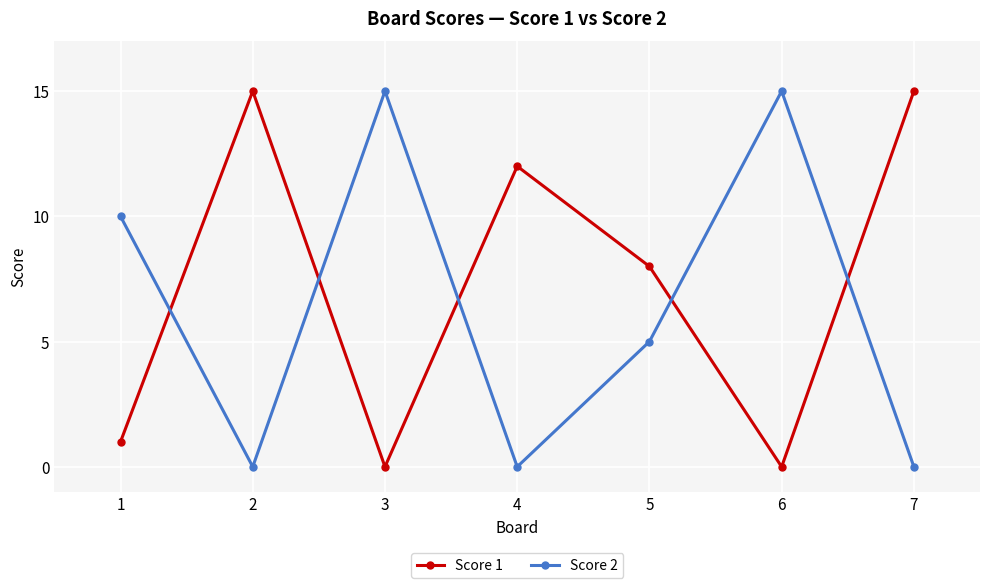

What is the total value across all series at 1?

11